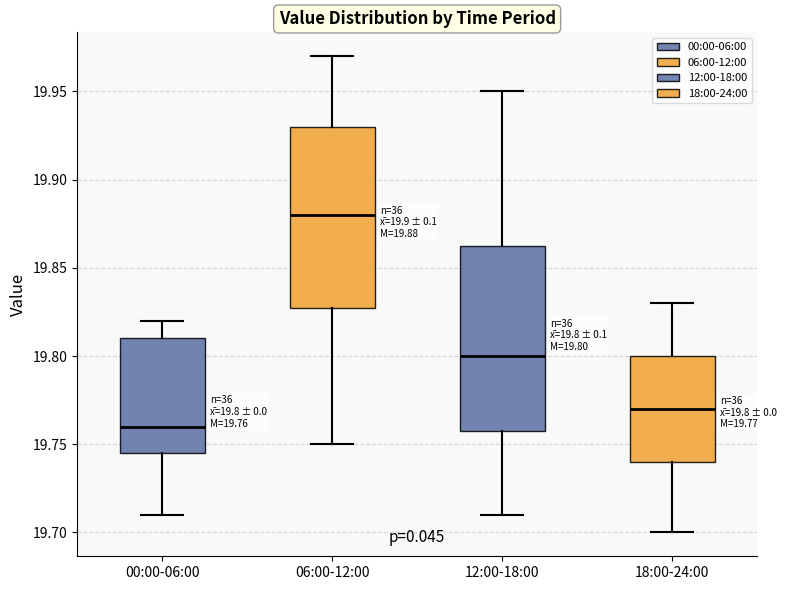

Which box's median line is the highest?

06:00-12:00